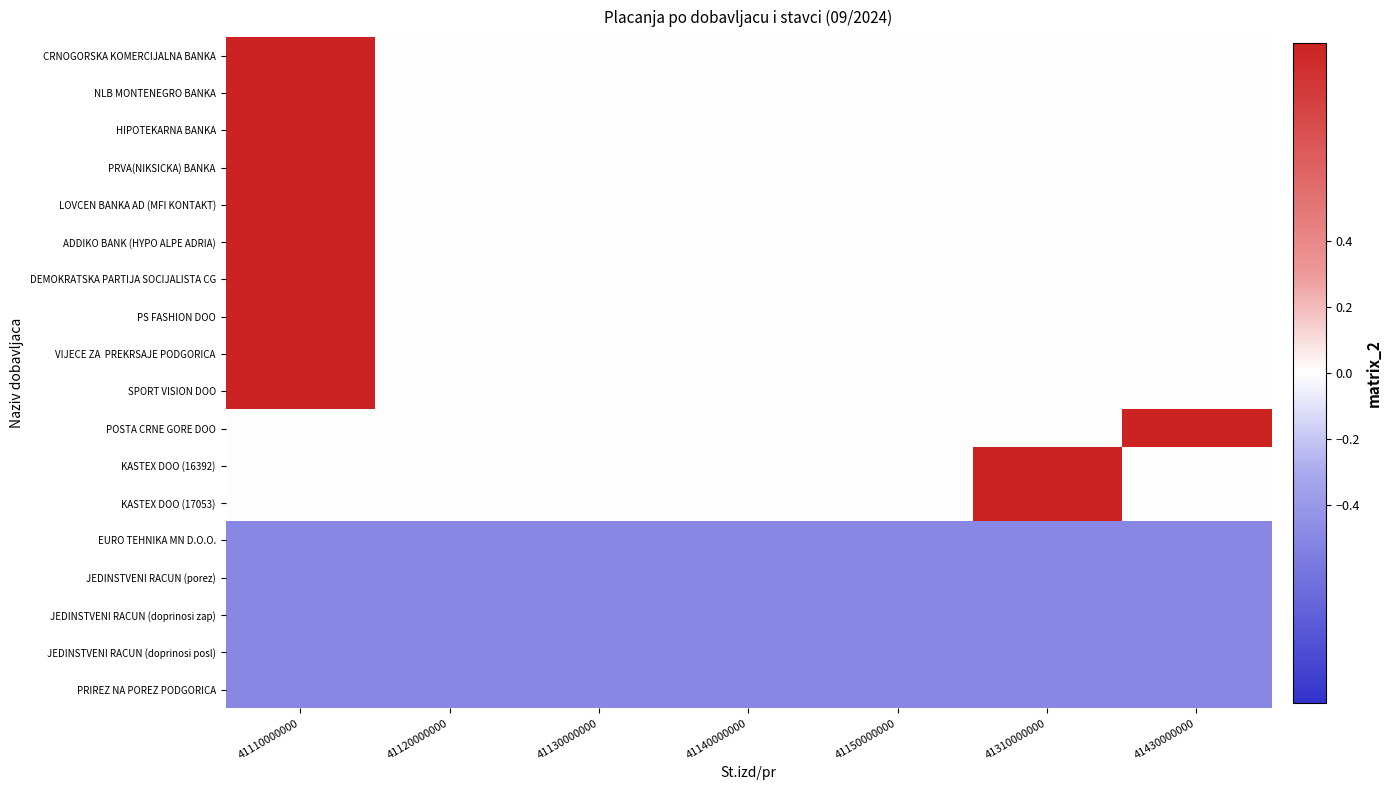

Between 41120000000 and 41130000000, which series saw the biggest shift?

CRNOGORSKA KOMERCIJALNA BANKA